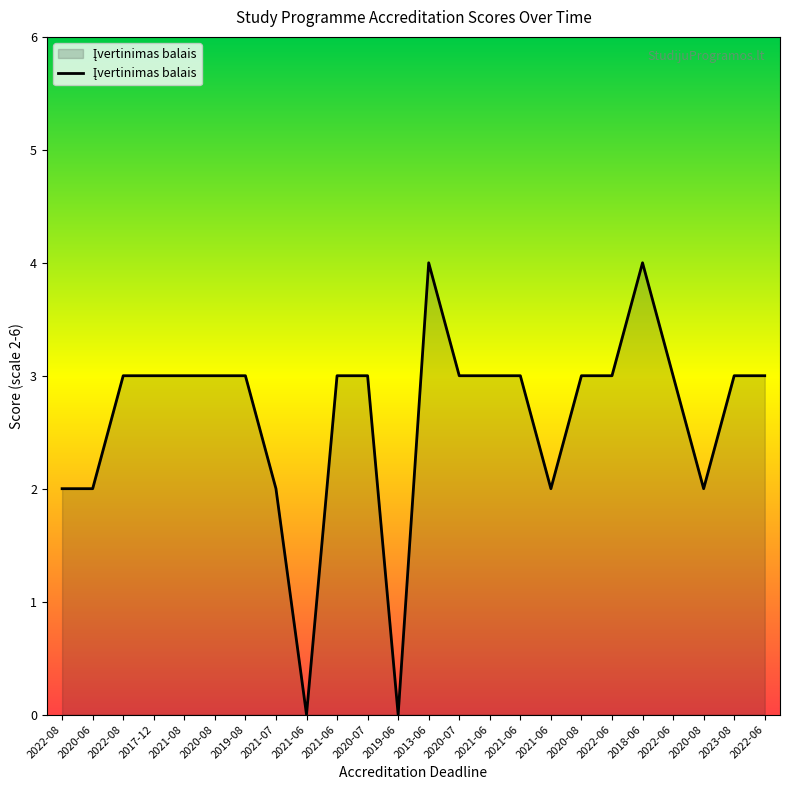

Is this an area chart (filled region under the line)?

Yes